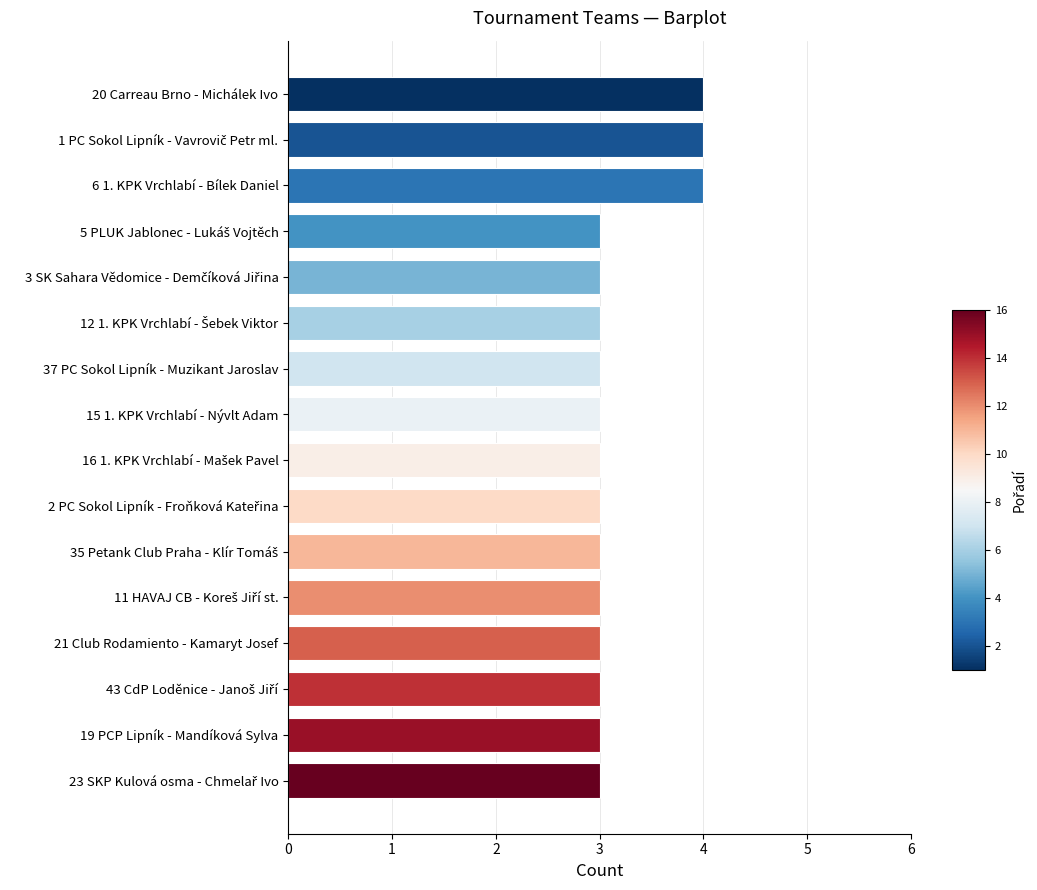

What is the greatest value displayed?

4